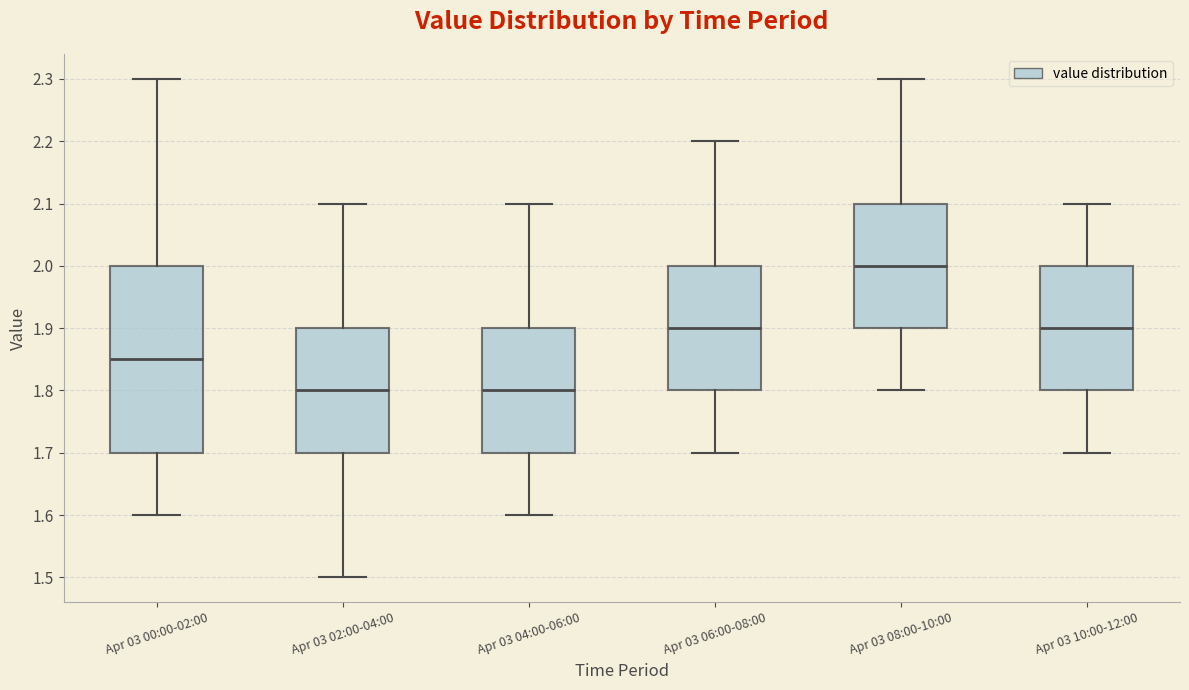

Where is the upper edge of the box for Apr 03 02:00-04:00 on the y-axis? The values are not printed on the chart, so give them approximately, as read against the axis.

1.90